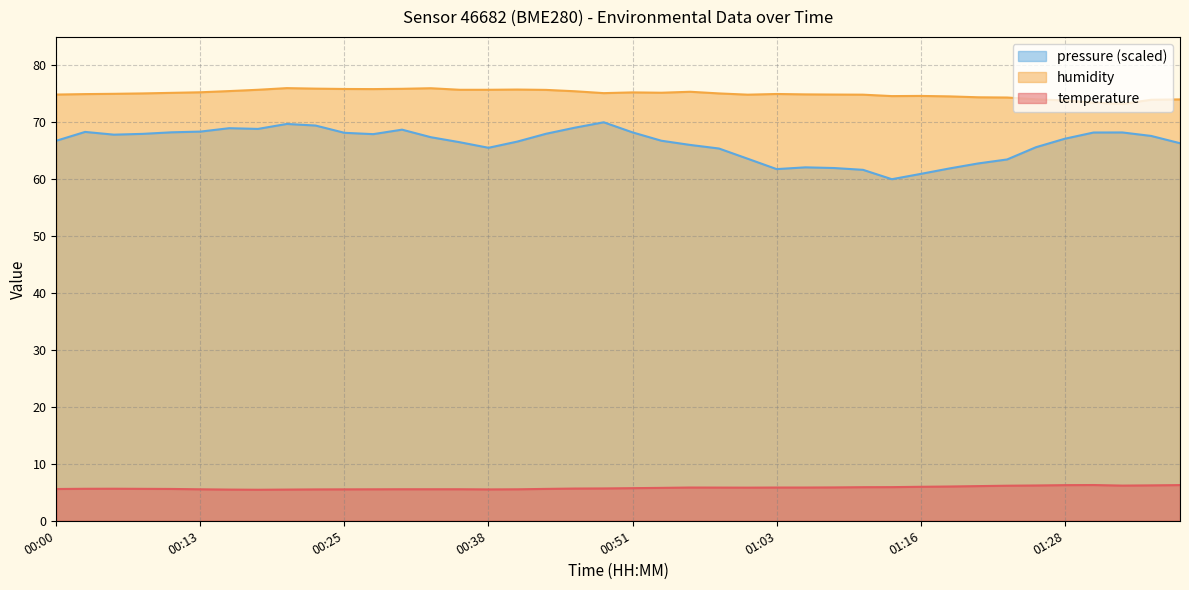

True or false: humidity and temperature intersect in this chart.

False